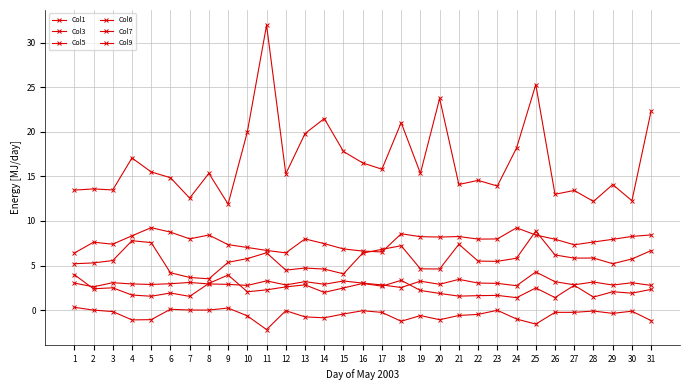

Count the number of categories in the chart.

31